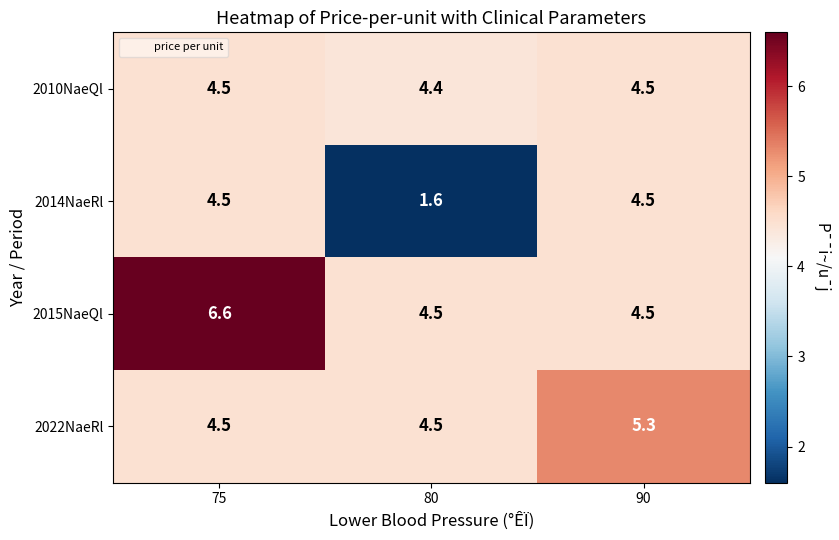

Which category has the lowest value across all series?

80